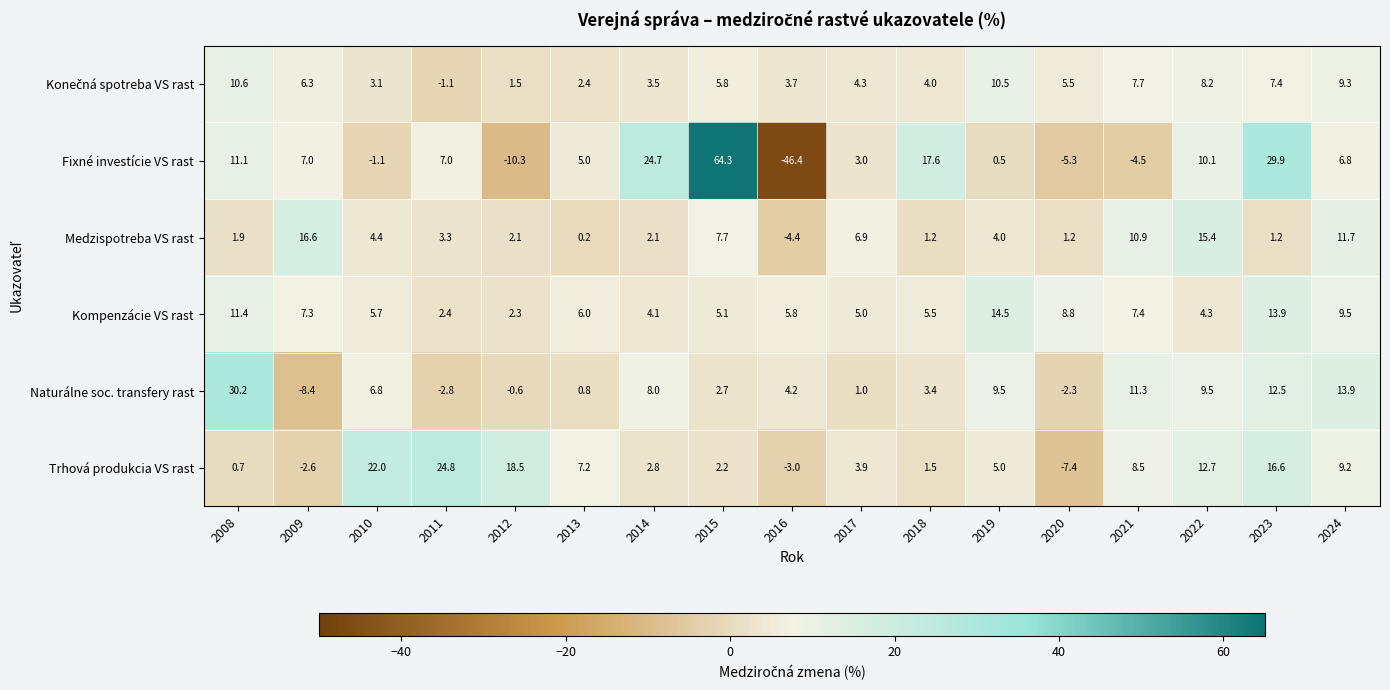

What is the maximum value shown in the chart?

64.3